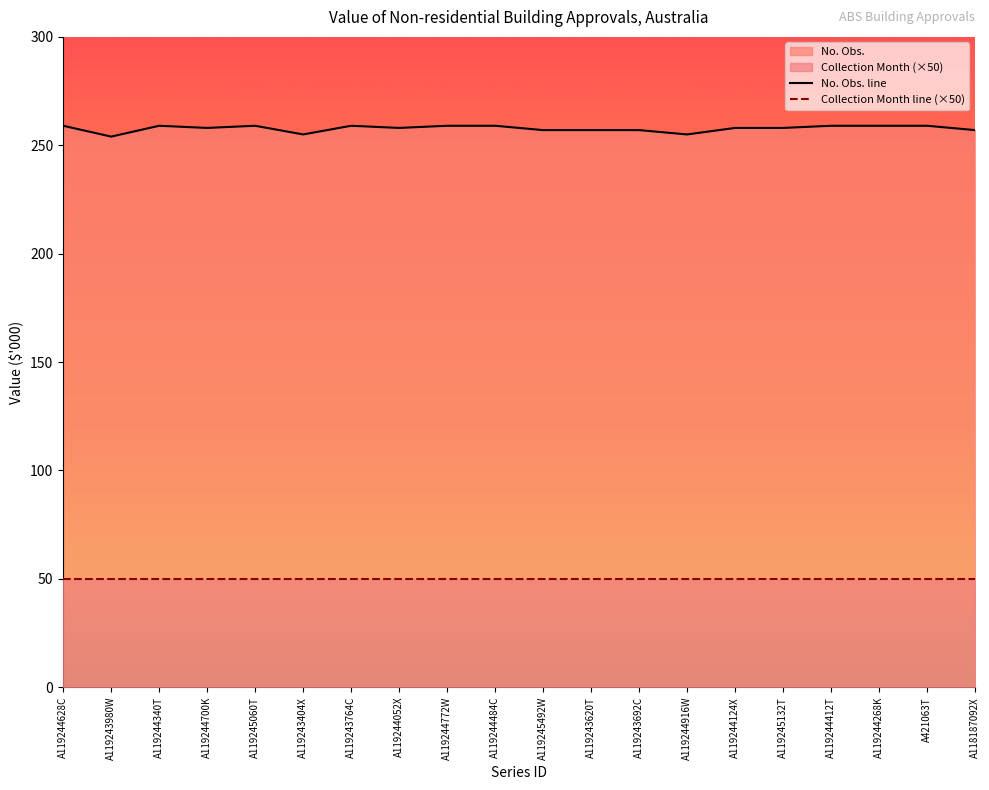

Where is the data nearest to the value 256?

A119243404X